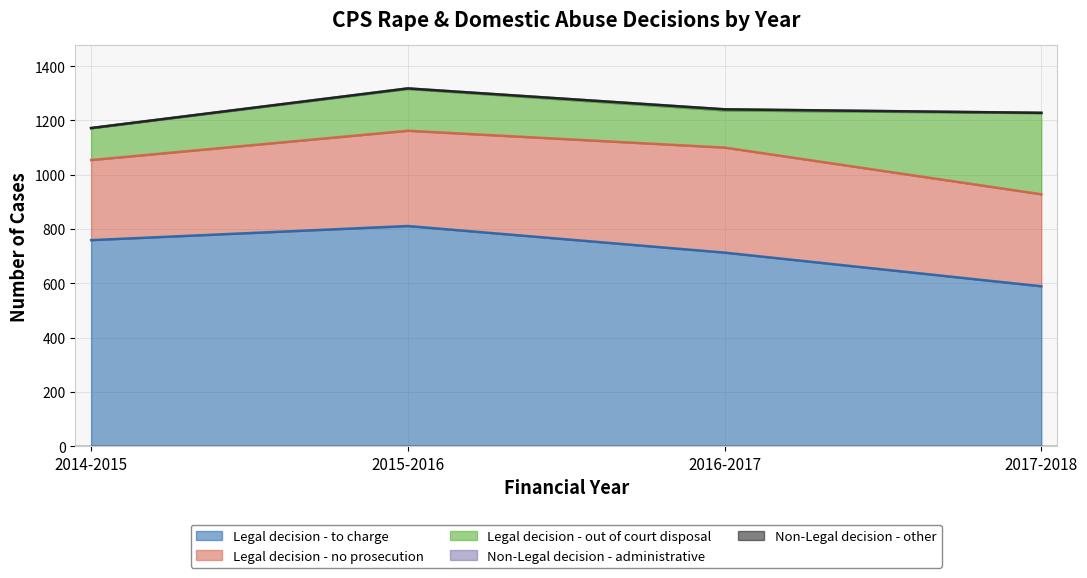

Reading left to right, transcribe all the data shown in this chart.

Legal decision - to charge: 759	811	713	589
Legal decision - no prosecution: 295	351	387	339
Legal decision - out of court disposal: 117	154	137	299
Non-Legal decision - administrative: 1	2	4	1
Non-Legal decision - other: 0	0	0	0